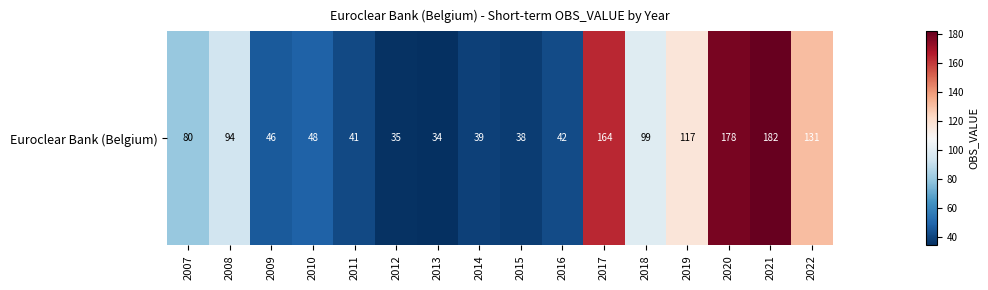

What is the ratio of the value at 2010 to the value at 2017?

0.3